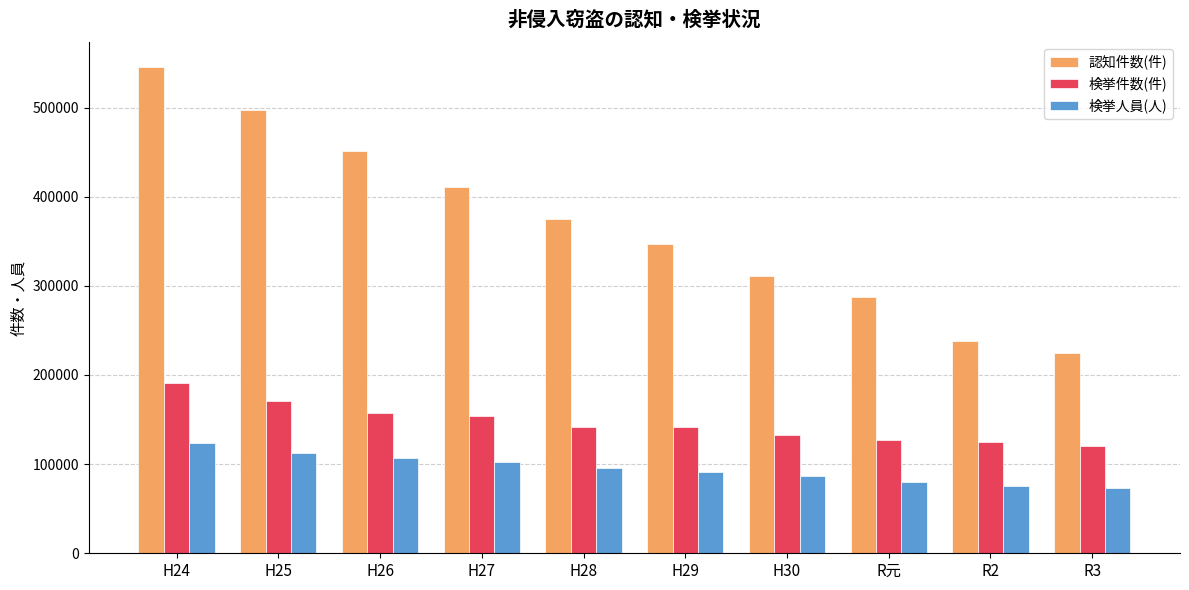

At which category is the sum across all series the highest?

H24